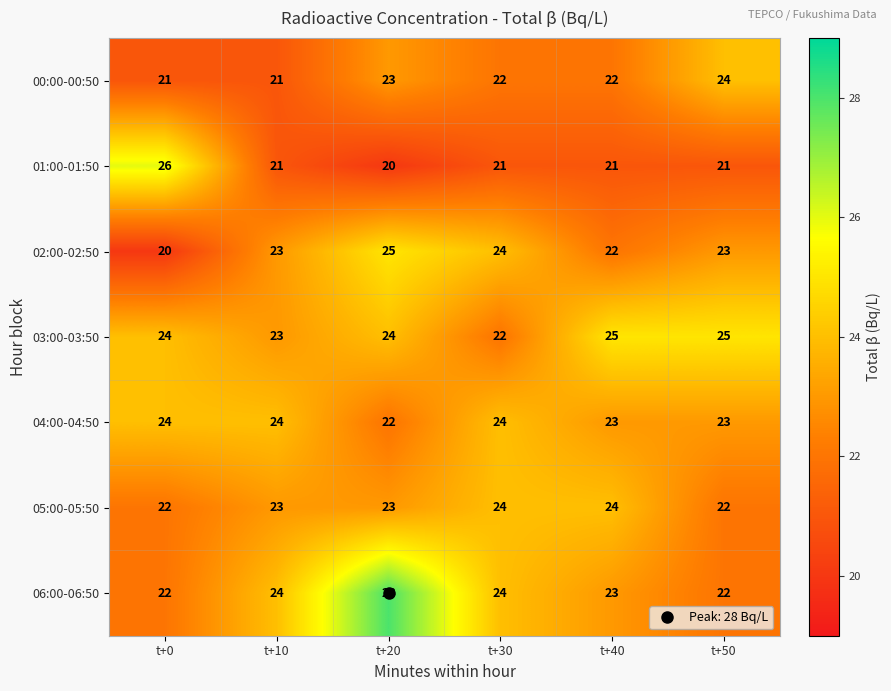

What is the sum of the 00:00-00:50 values at t+50 and t+0?

45